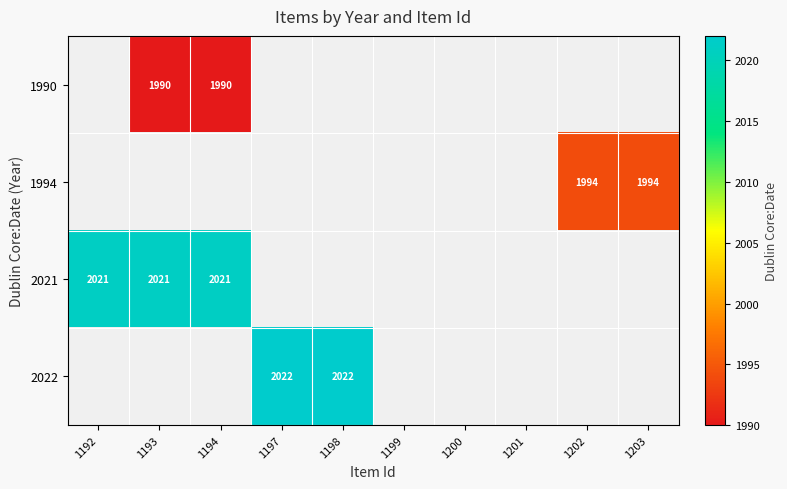

What is the greatest value displayed?

2022.0